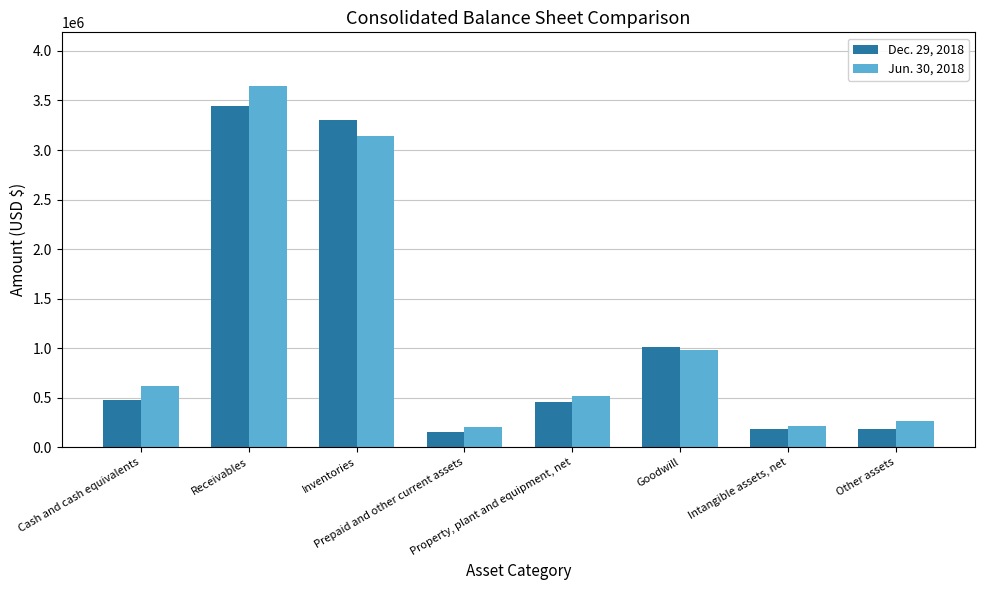

How many categories are shown in the chart?

8